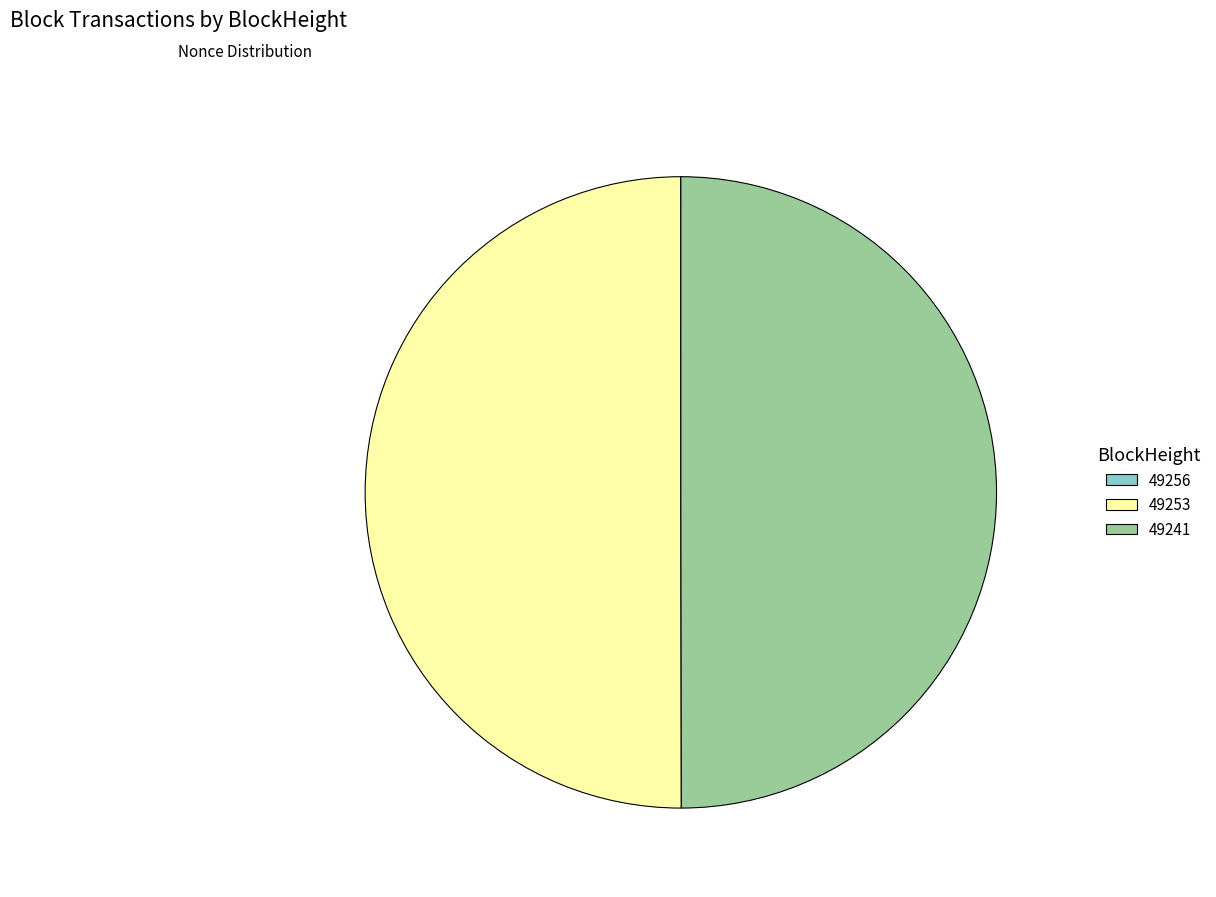

True or false: 49253 accounts for 50% of the total.

True